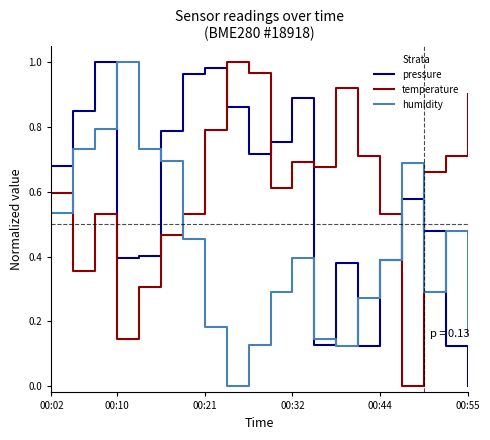

List the series in order of their overall mean, highest first.

temperature, pressure, humidity